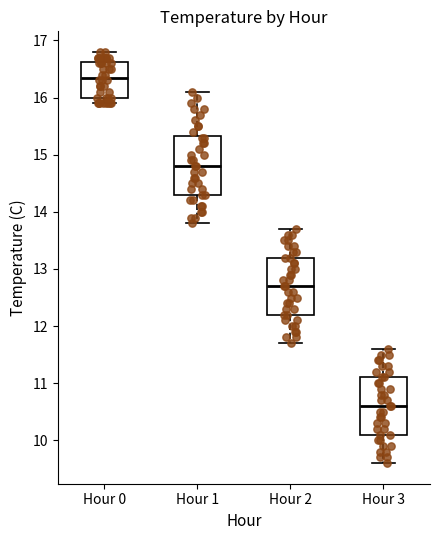

Reading left to right, transcribe this box plot: for each box, give where its median line is, the range the box spans, and where its two whiskers end, as read against the y-axis. The values are not printed on the chart, so give them approximately, as read against the axis.

Hour 0: median 16.4, box 16.0 to 16.6, whiskers 15.9 to 16.8
Hour 1: median 14.8, box 14.3 to 15.3, whiskers 13.8 to 16.1
Hour 2: median 12.7, box 12.2 to 13.2, whiskers 11.7 to 13.7
Hour 3: median 10.6, box 10.1 to 11.1, whiskers 9.6 to 11.6